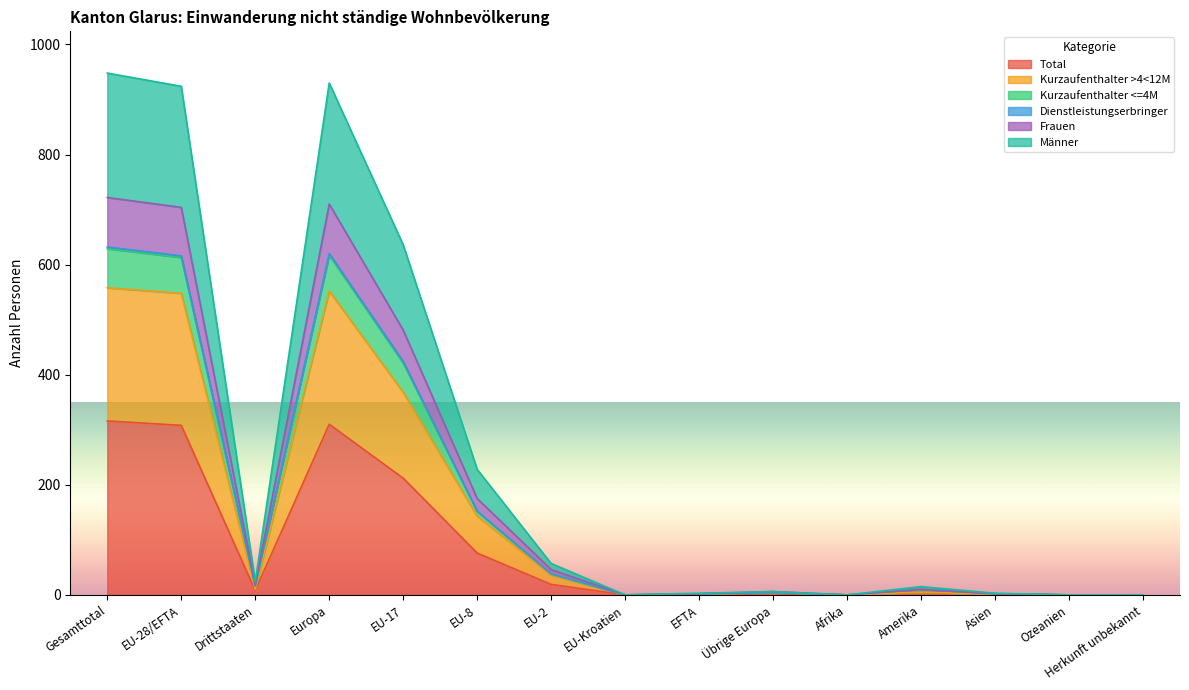

The value of Total at EU-Kroatien is 220. True or false?

False